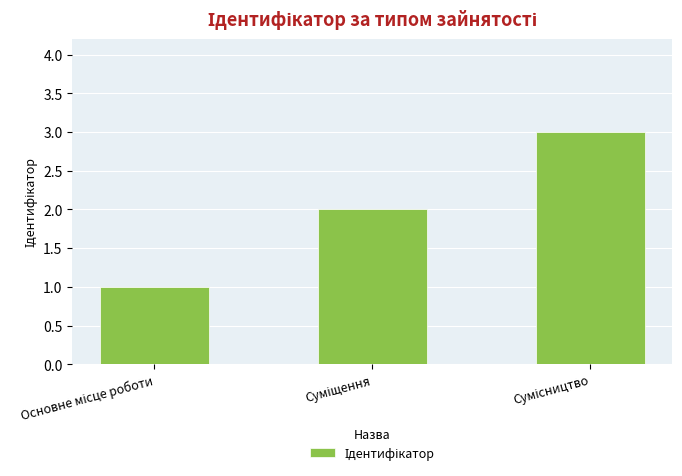

What is the greatest value displayed?

3